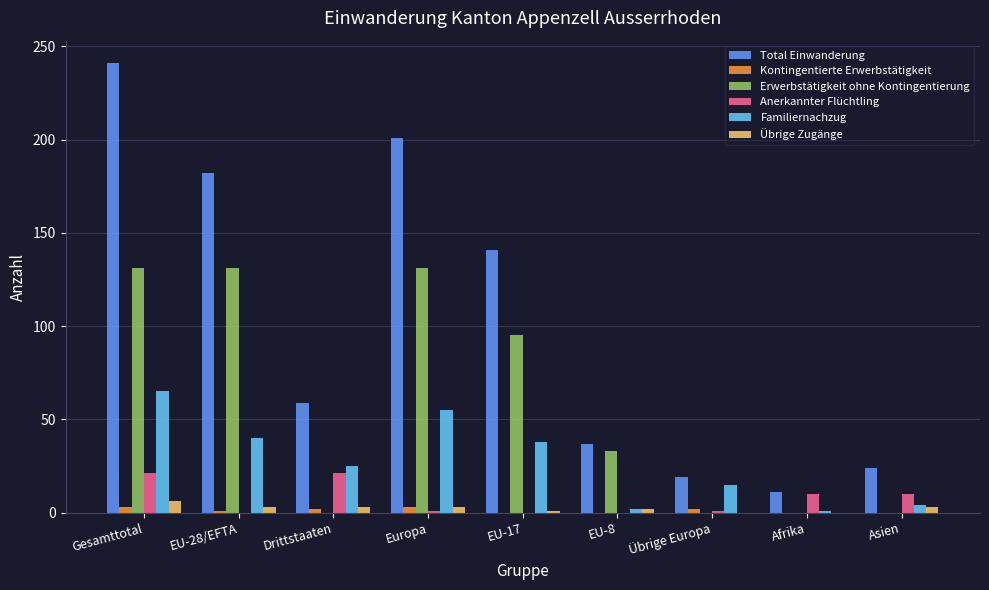

What is the greatest value displayed?

241